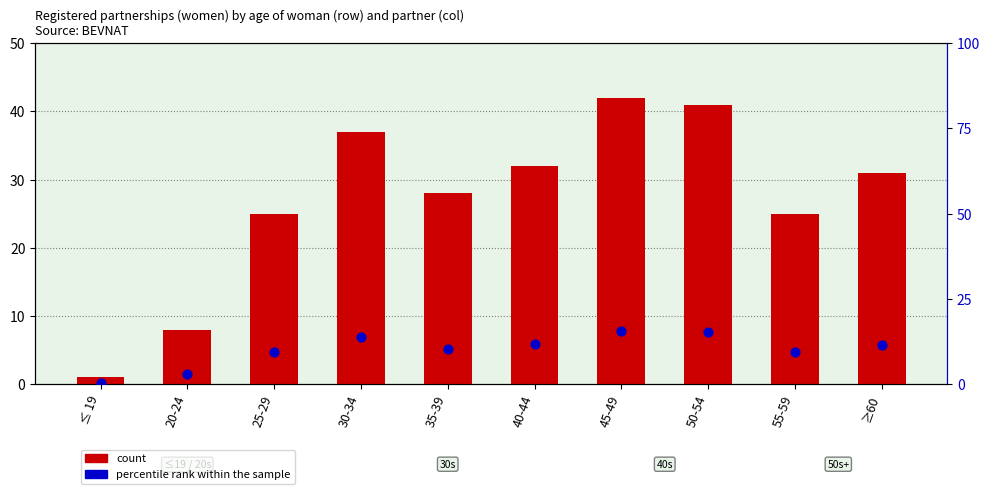

What is the total value across all series at ≥60?

42.5